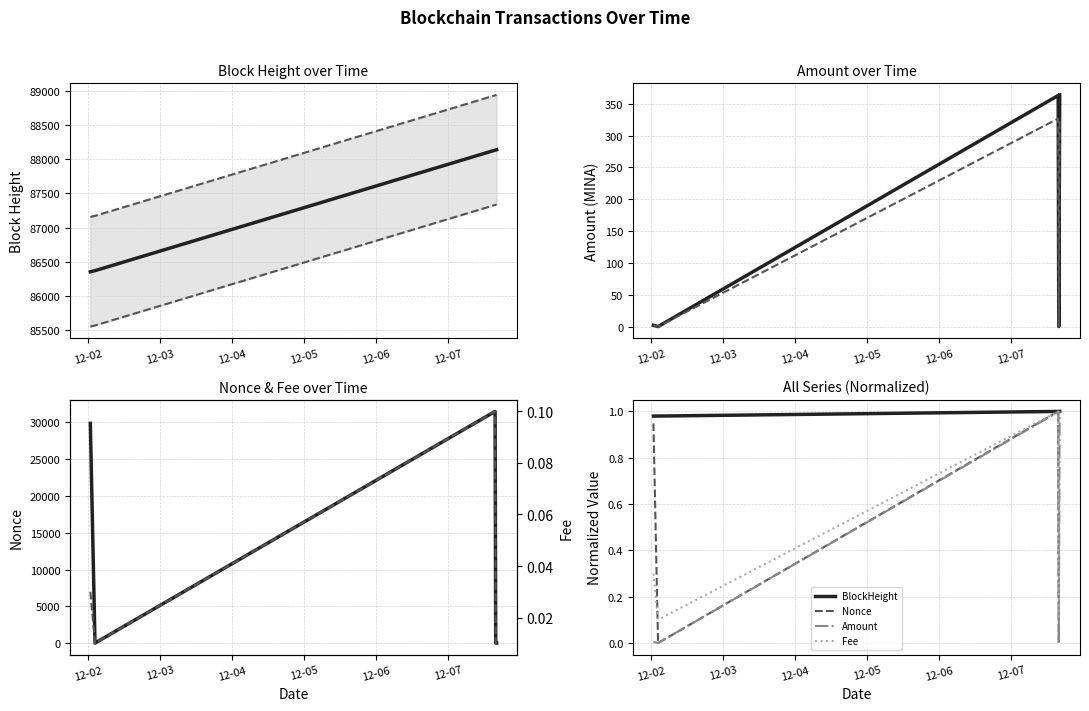

Which series has the largest total across all categories?

BlockHeight